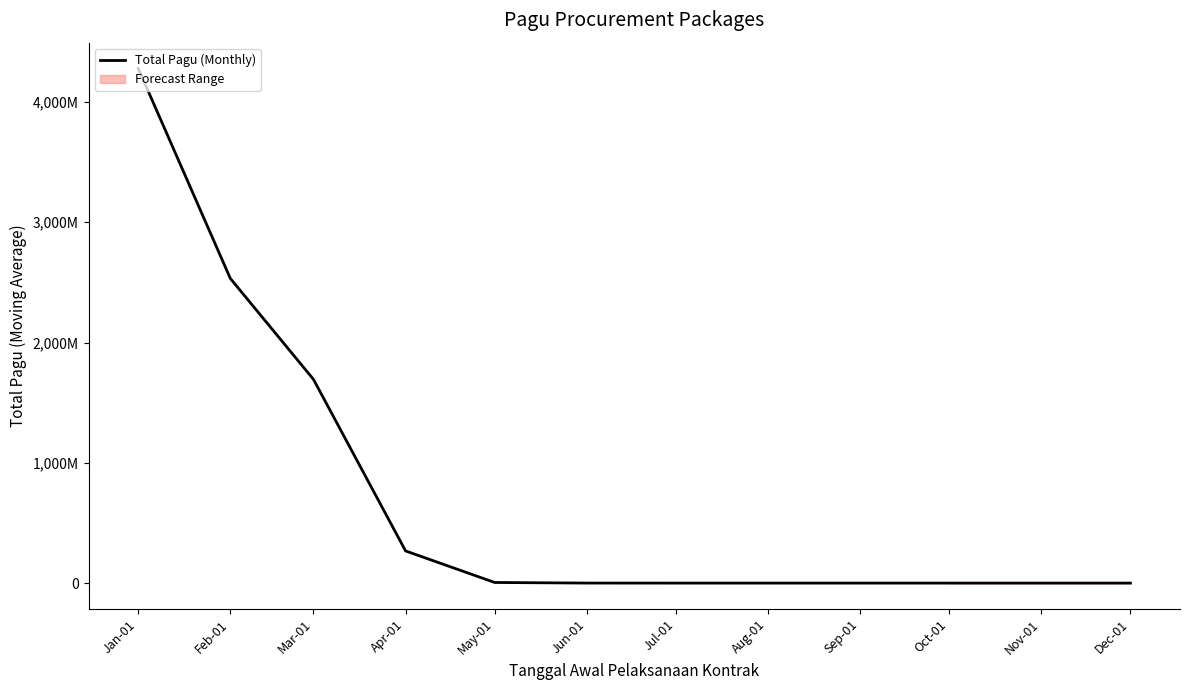

Between Jan-01 and Oct-01, which is larger?

Jan-01